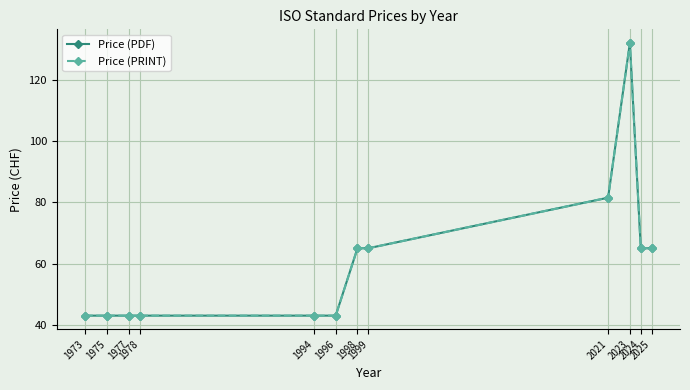

Is this an area chart (filled region under the line)?

No